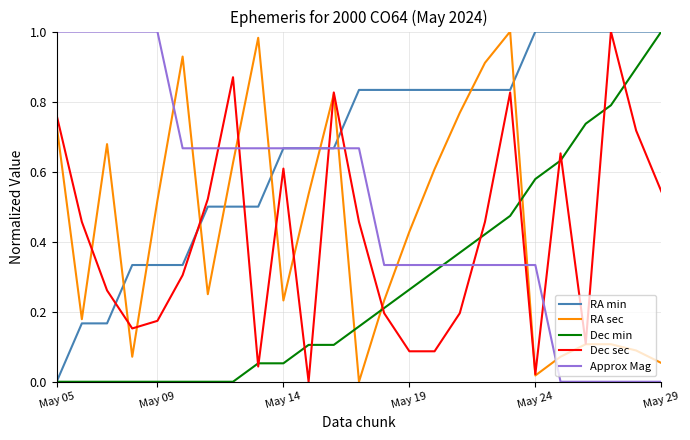

After their last crossing, which series has the higher values: RA min or RA sec?

RA min